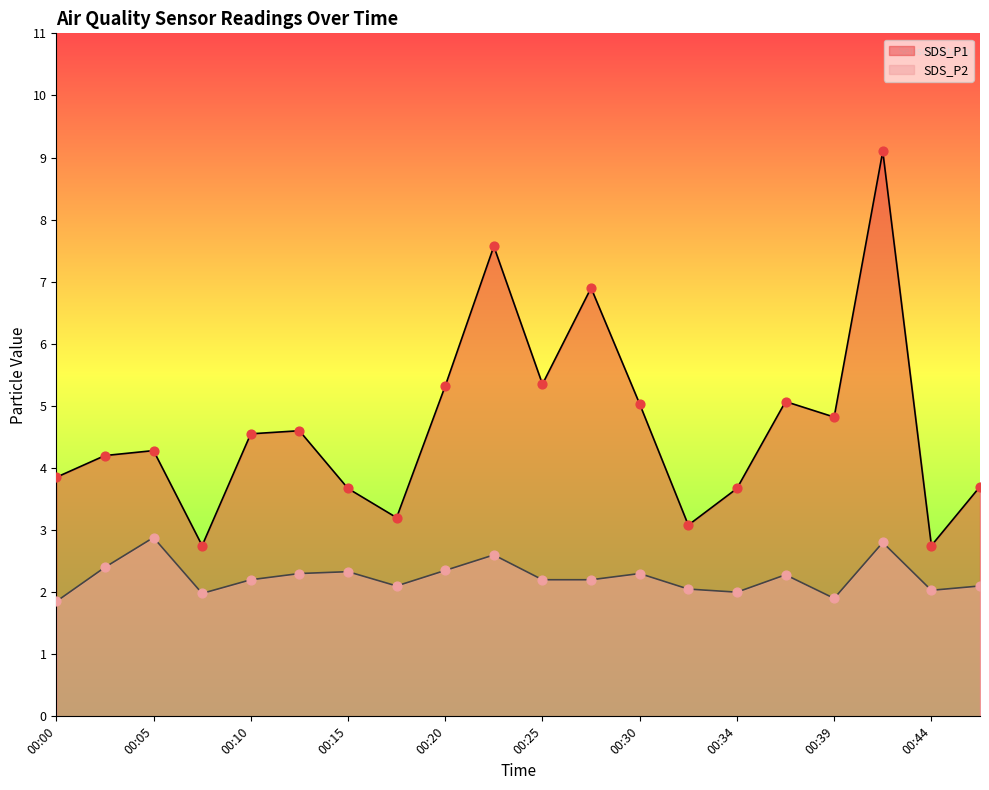

Is the value of SDS_P1 at 00:32 greater than the value of SDS_P2 at 00:08?

Yes